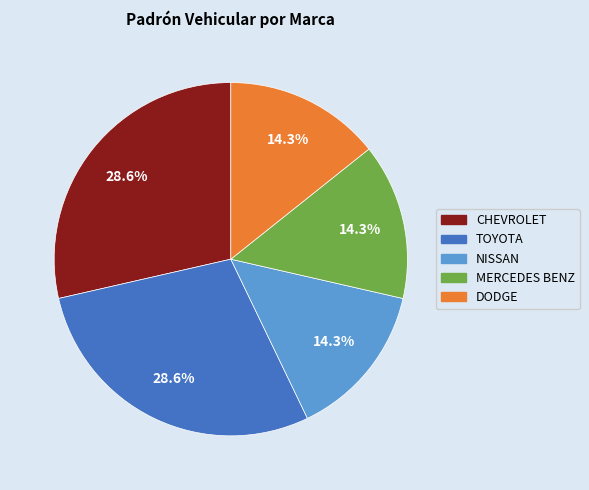

Is there a majority slice in this chart?

No